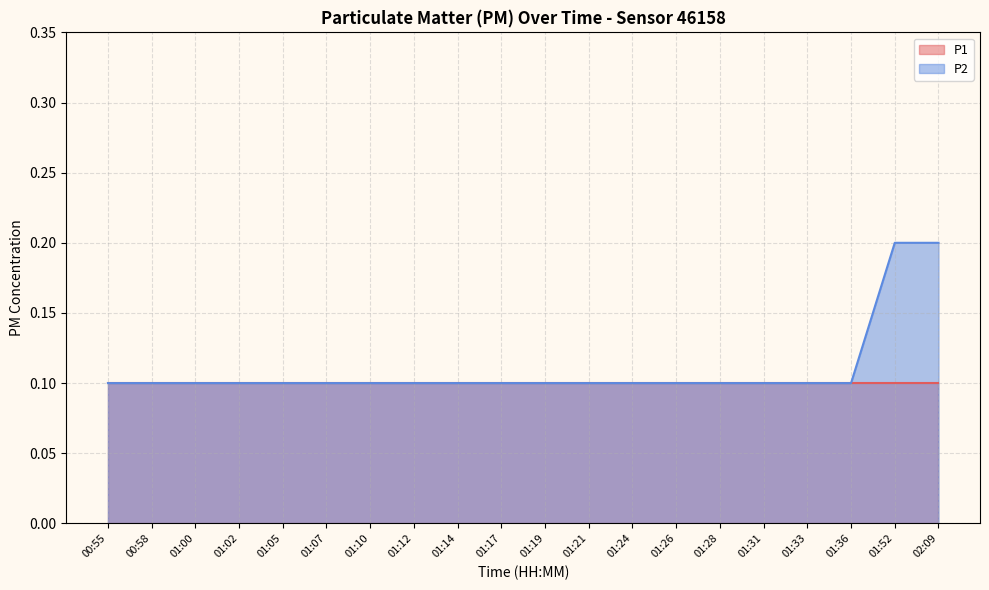

Read the value at 02:09.

0.2